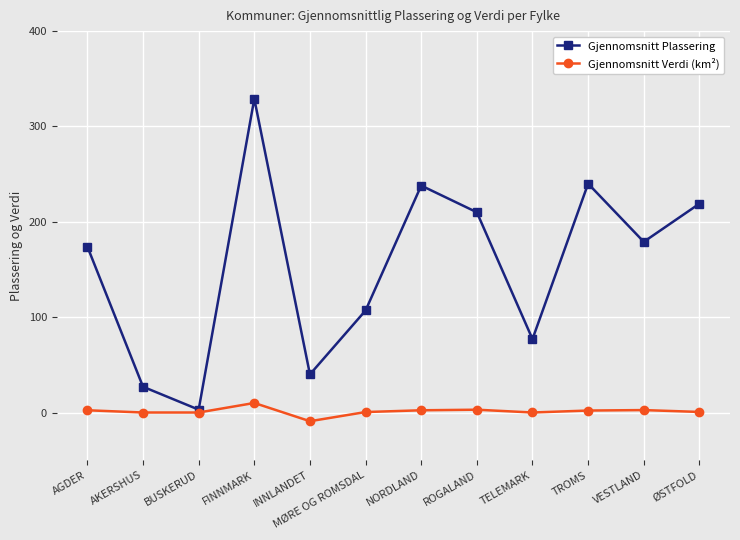

True or false: Gjennomsnitt Plassering has more than 0 interior local peaks.

True